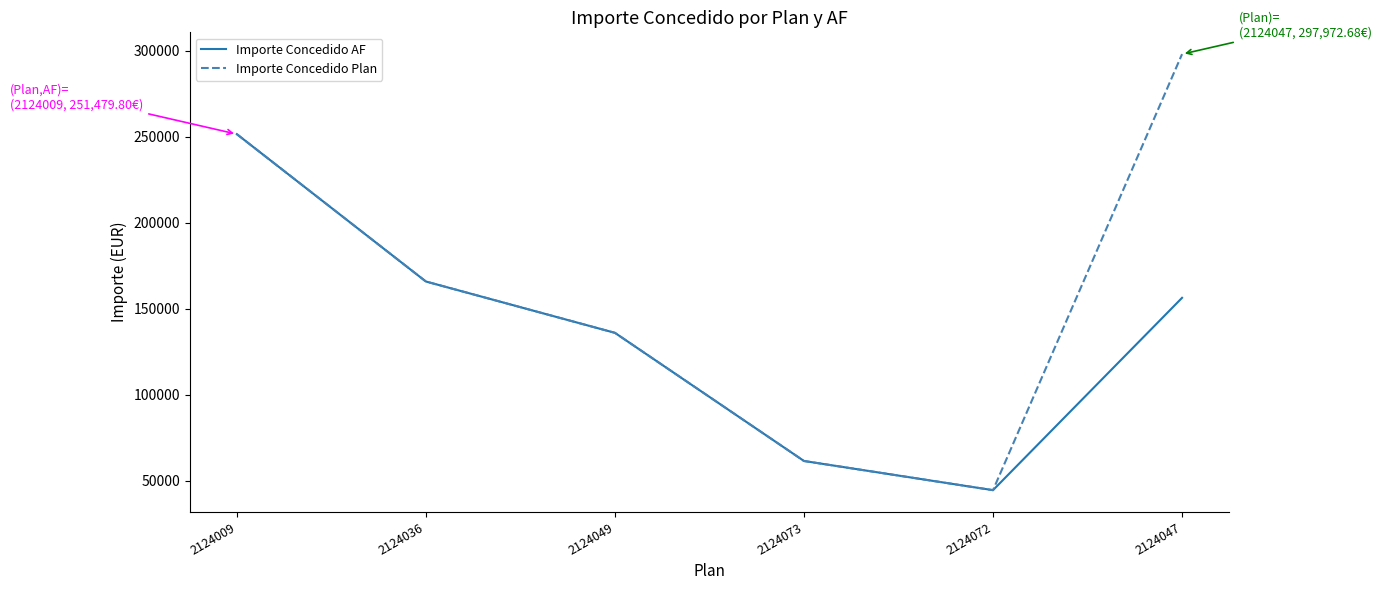

At which label is Importe Concedido AF closest to 148074?

2124047